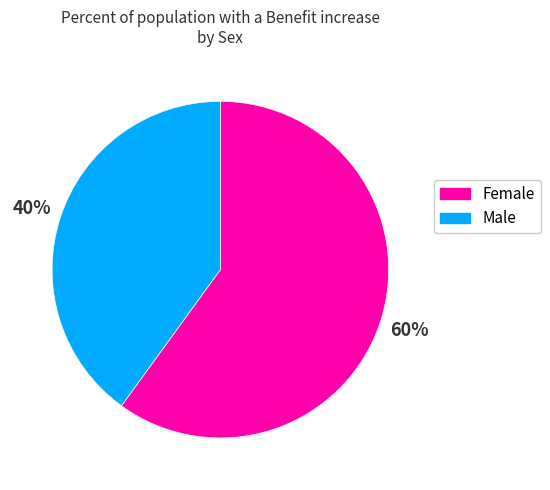

Which category has the smallest portion of the pie?

Male